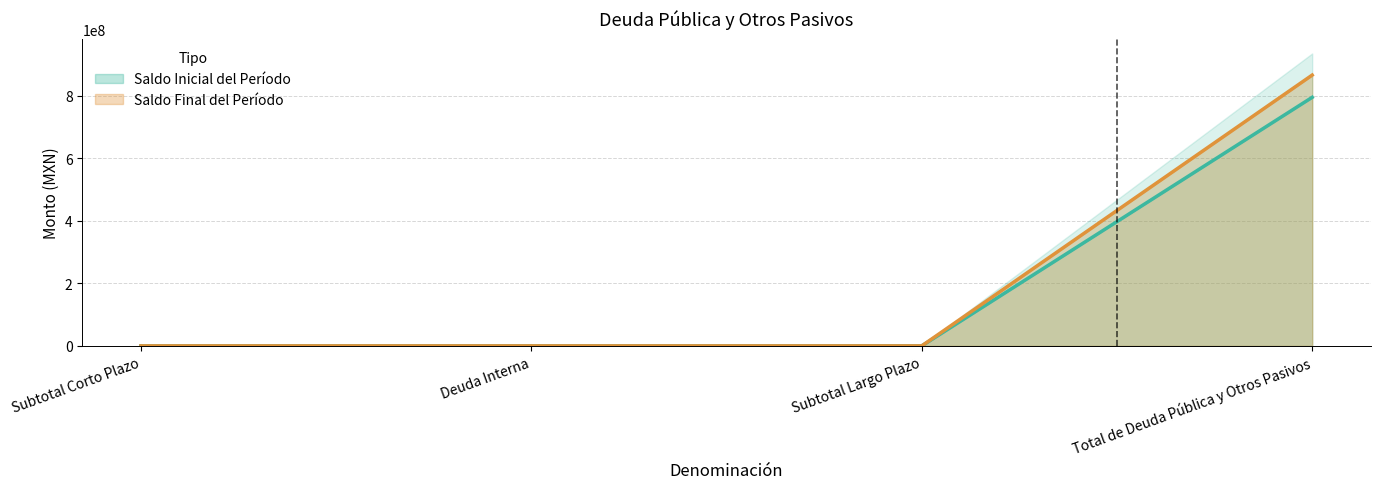

Which series changed the most between Deuda Interna and Total de Deuda Pública y Otros Pasivos?

Saldo Final del Período